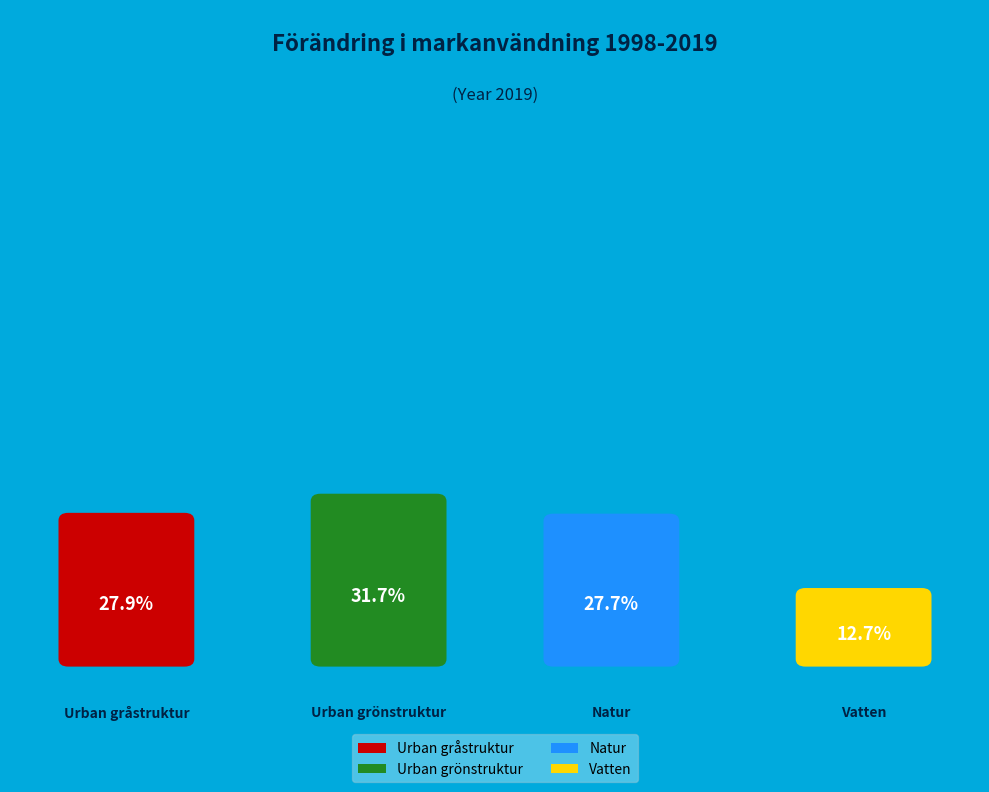

How many slices are in this pie chart?

4